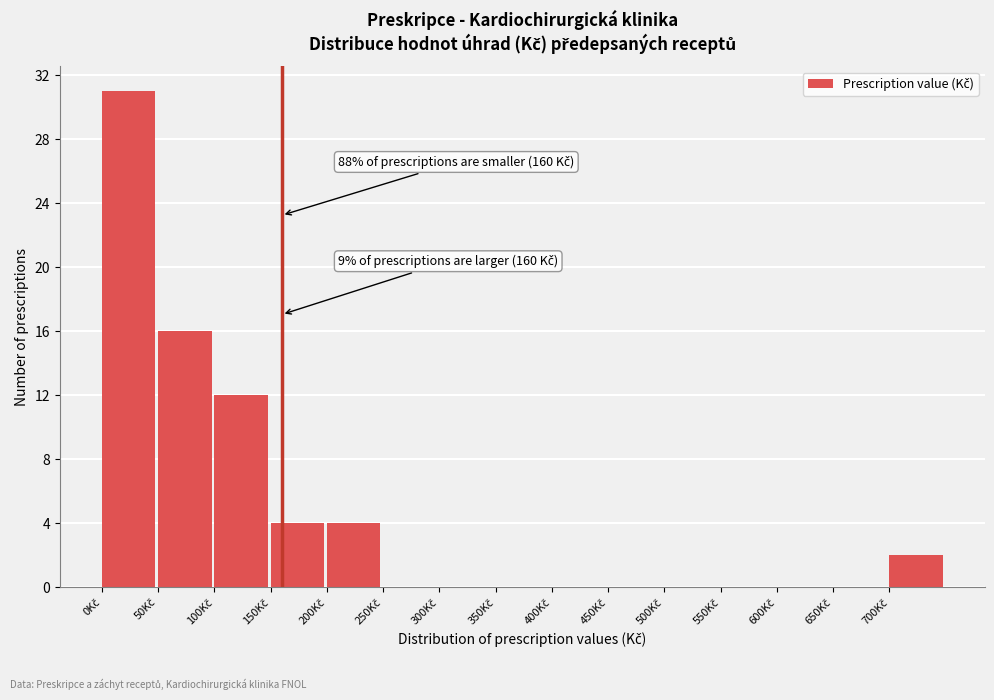

Which range on the x-axis has the tallest bar?

0 to 50